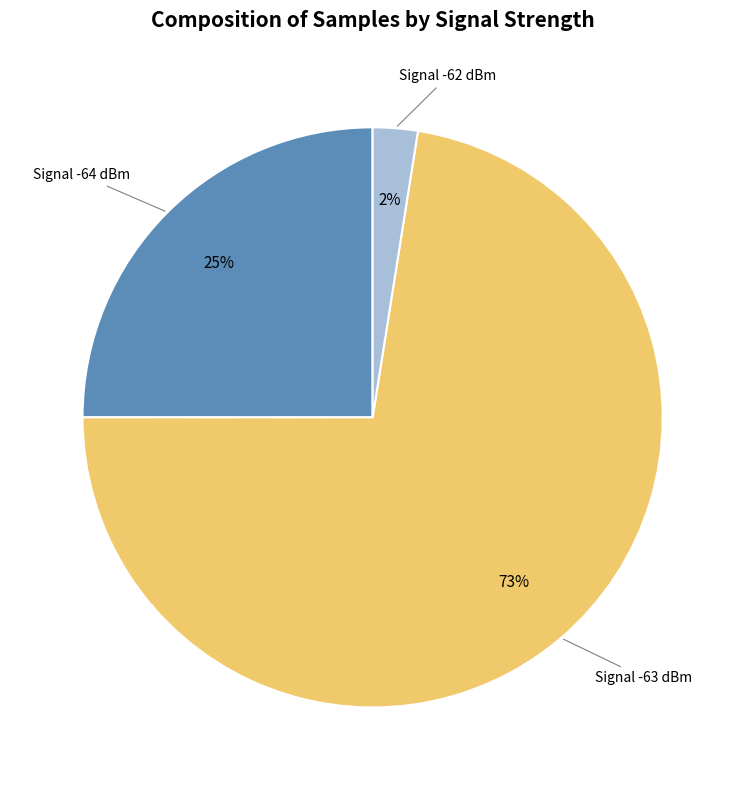

To the nearest percent, what is the average slice percentage?

33%